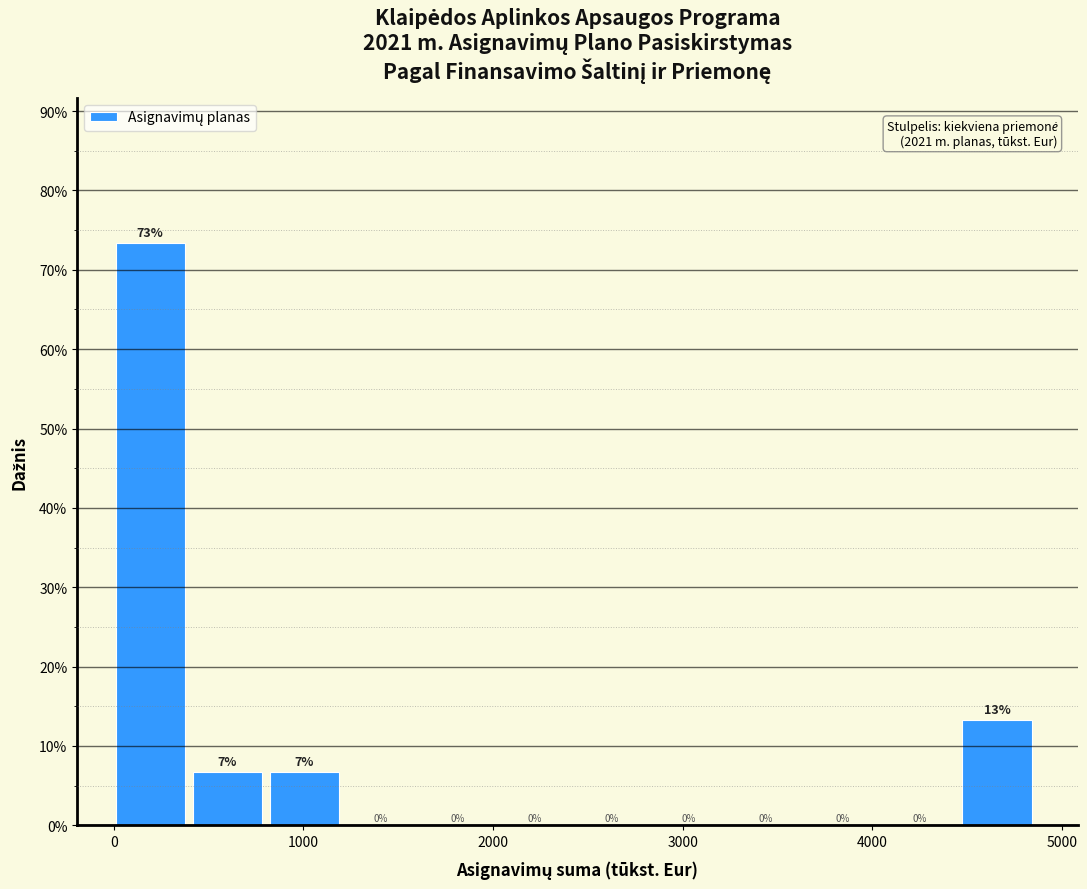

Which range on the x-axis has the tallest bar?

0 to 400